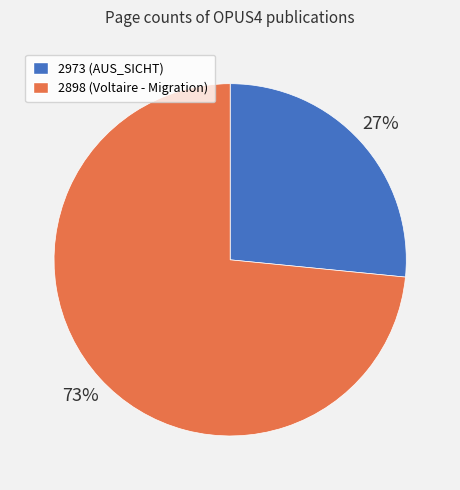

Is there a majority slice in this chart?

Yes